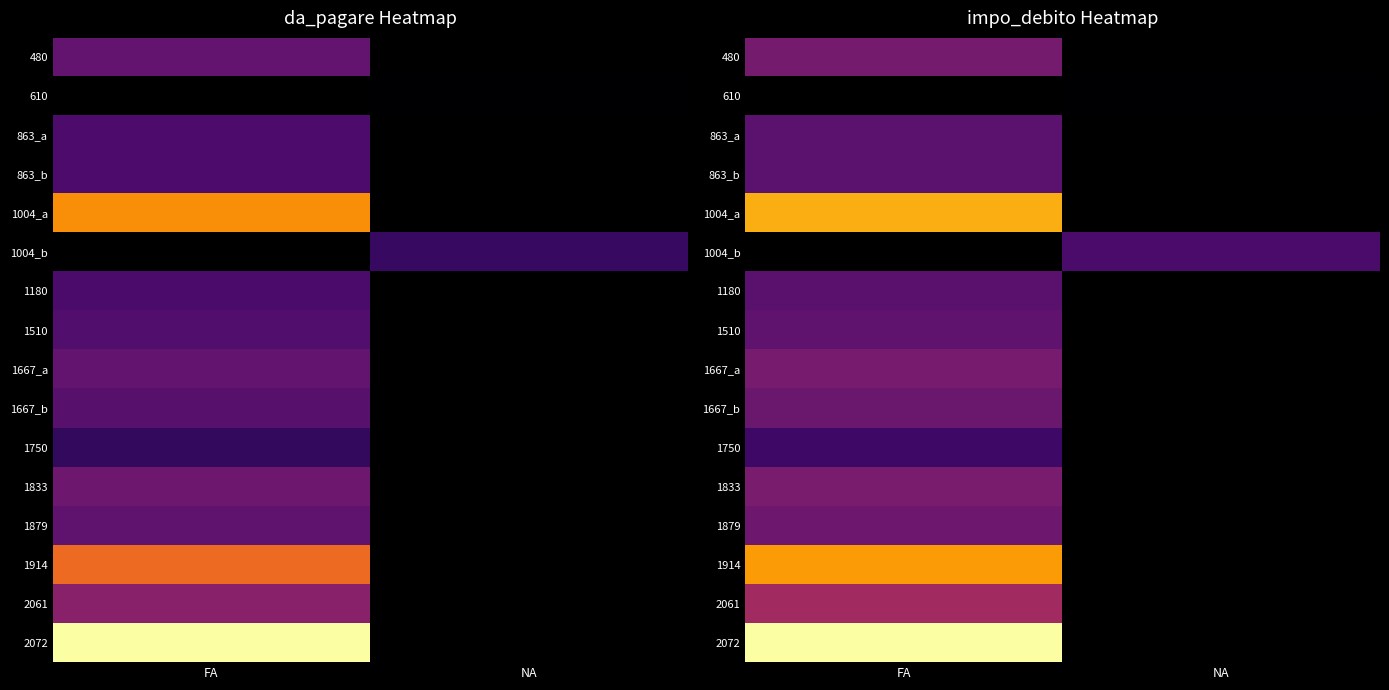

How many series are shown in this chart?

16